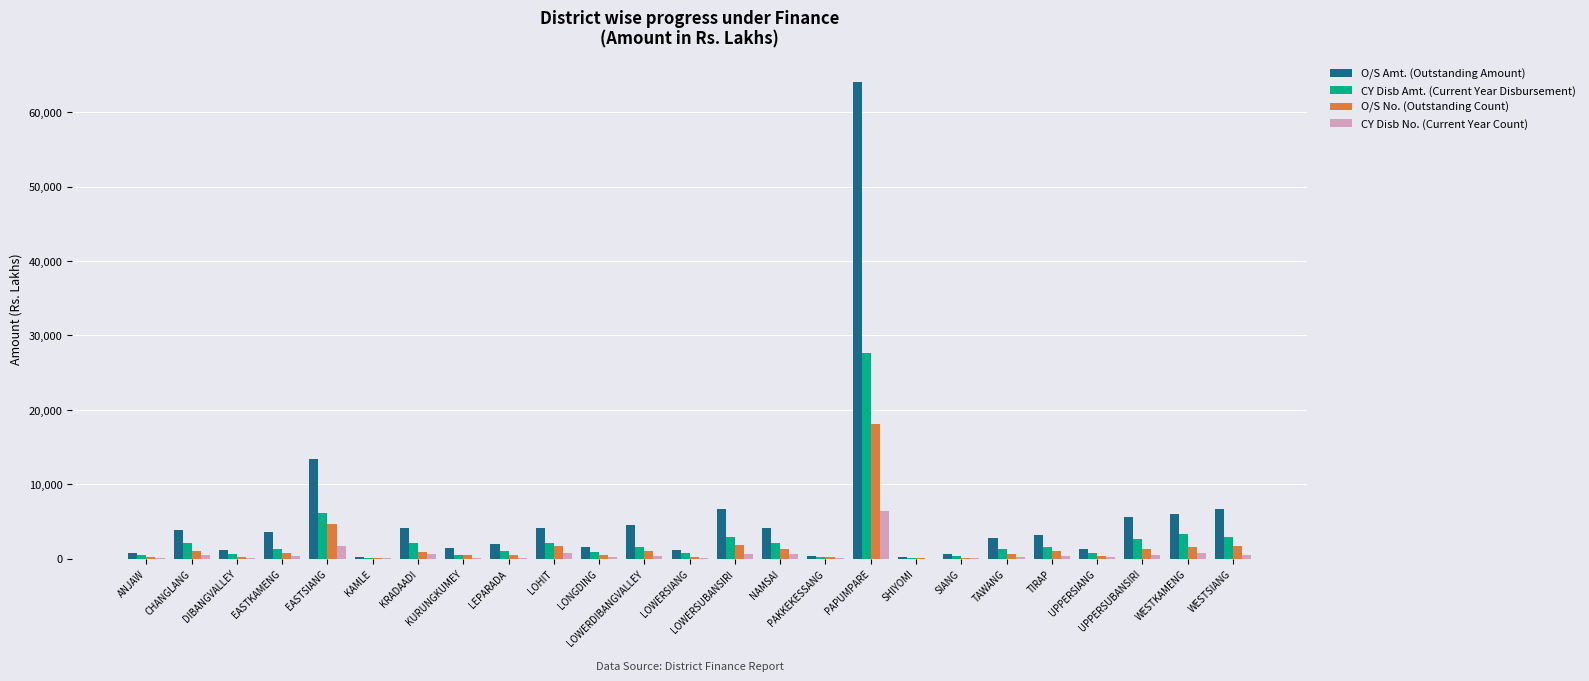

What is the sum of all O/S Amt. (Outstanding Amount) values?

143784.5